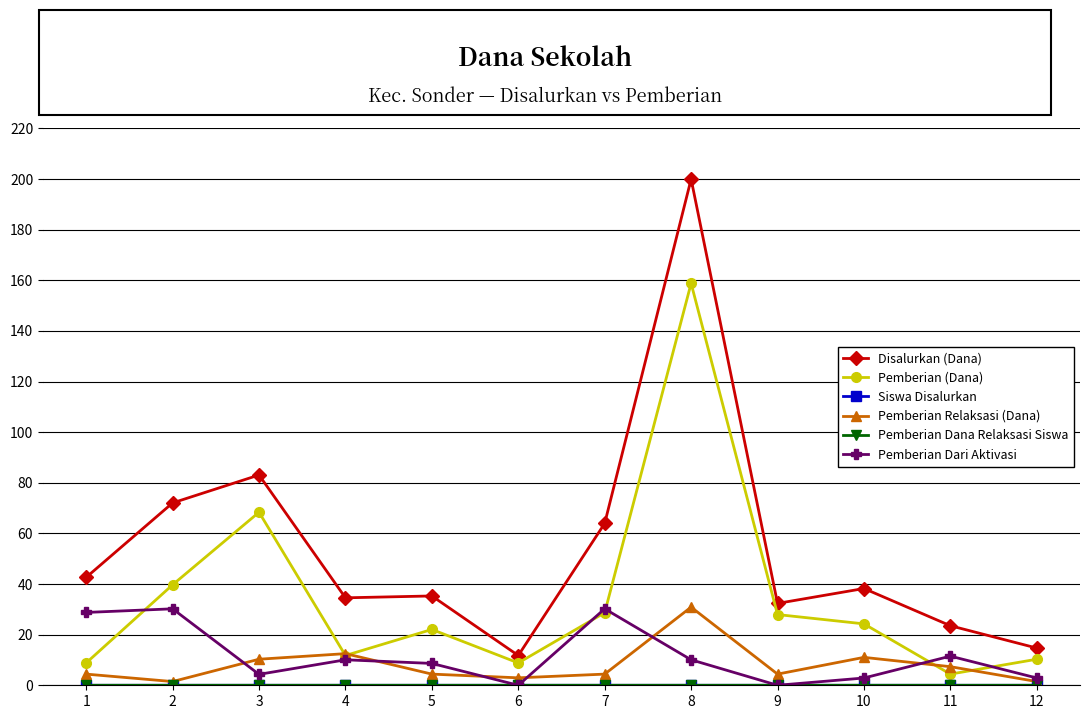

What is the maximum value for Pemberian Relaksasi (Dana)?

30.9